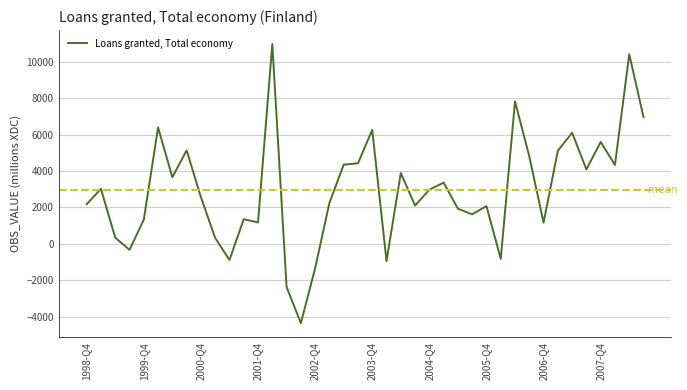

What is the minimum value shown in the chart?

-4365